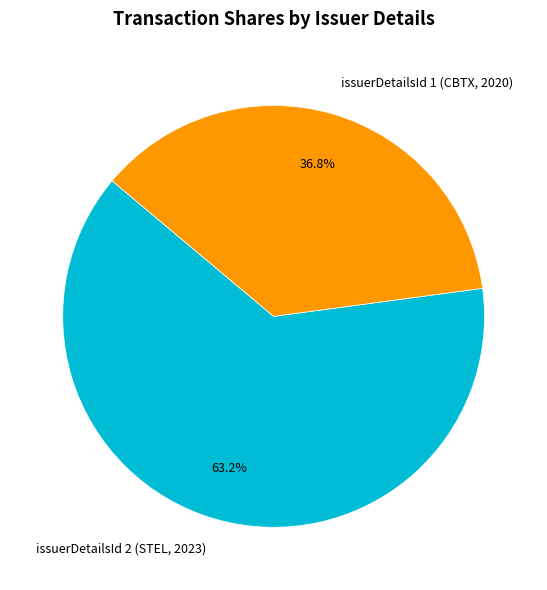

How many segments does this pie chart have?

2